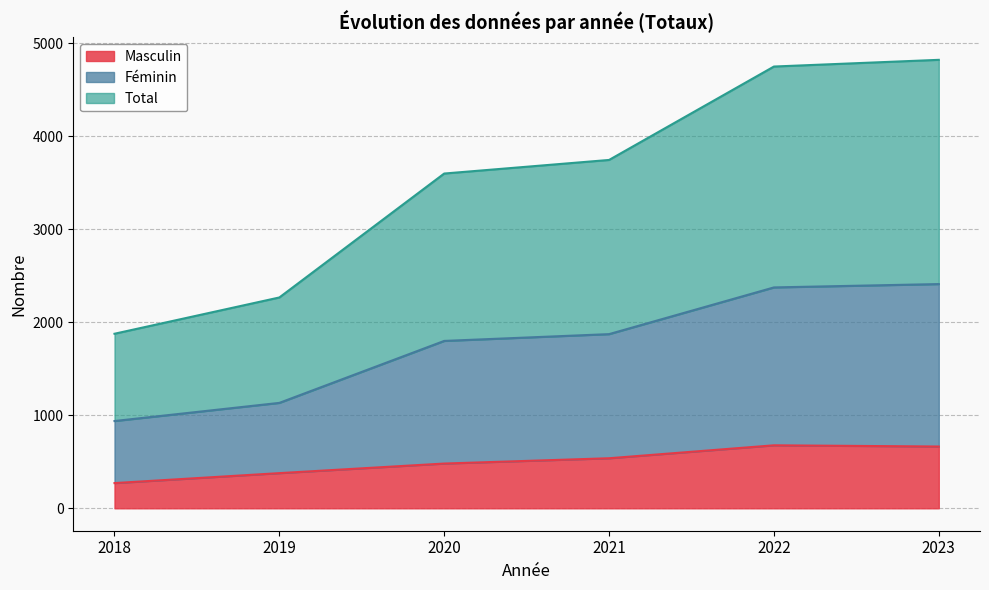

Read the Total value at 2020, to the nearest 100.

3600